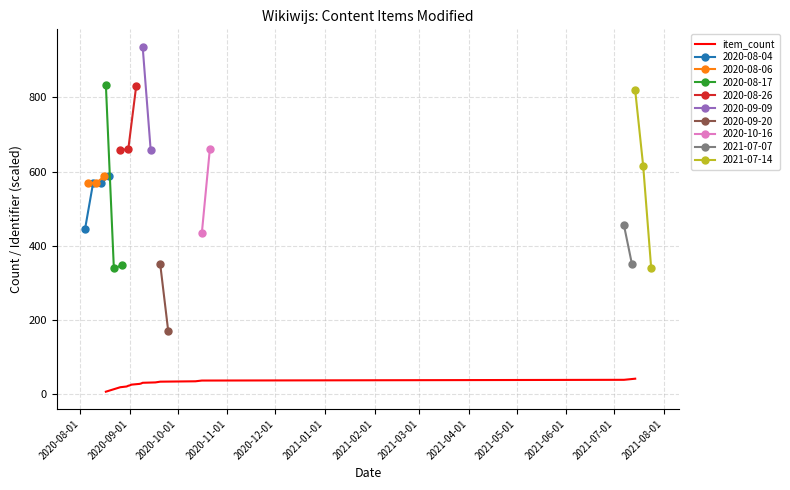

What is the value of the 5th point from the left?

23